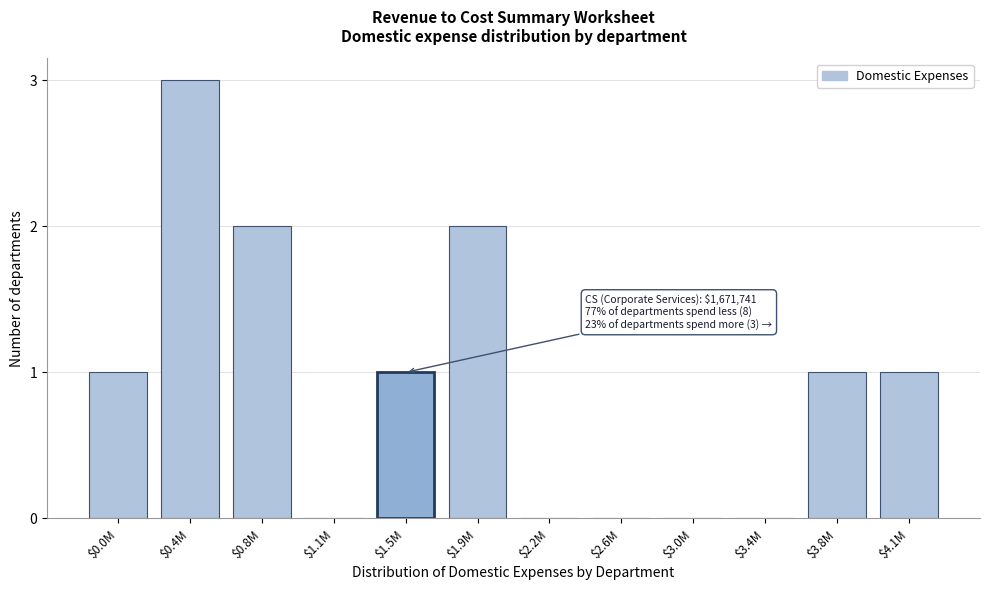

What is the sum of all values?

11